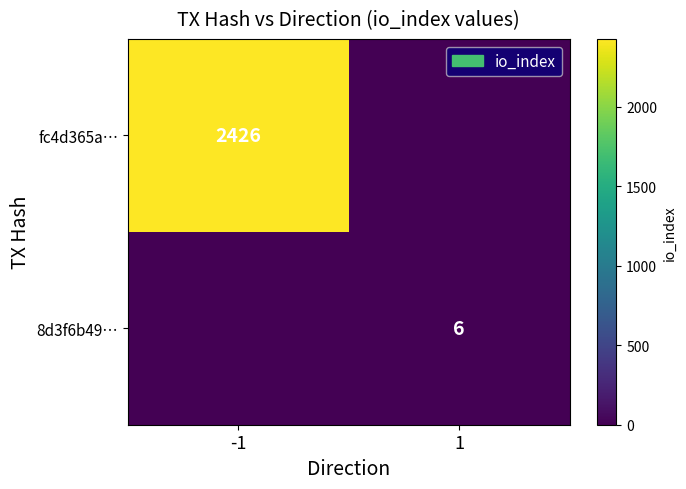

True or false: 8d3f6b49… has a value of 6 at 1.

True